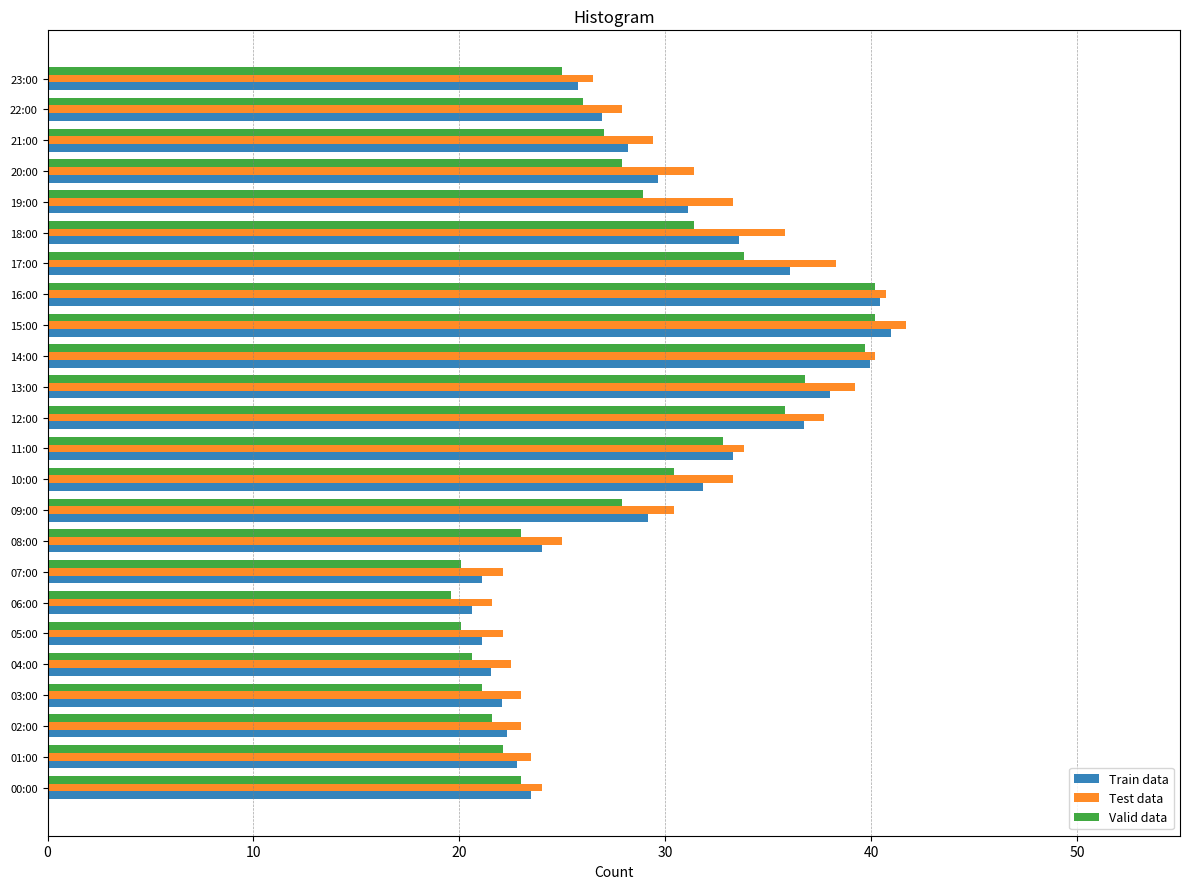

At which label does Train data reach its minimum?

06:00